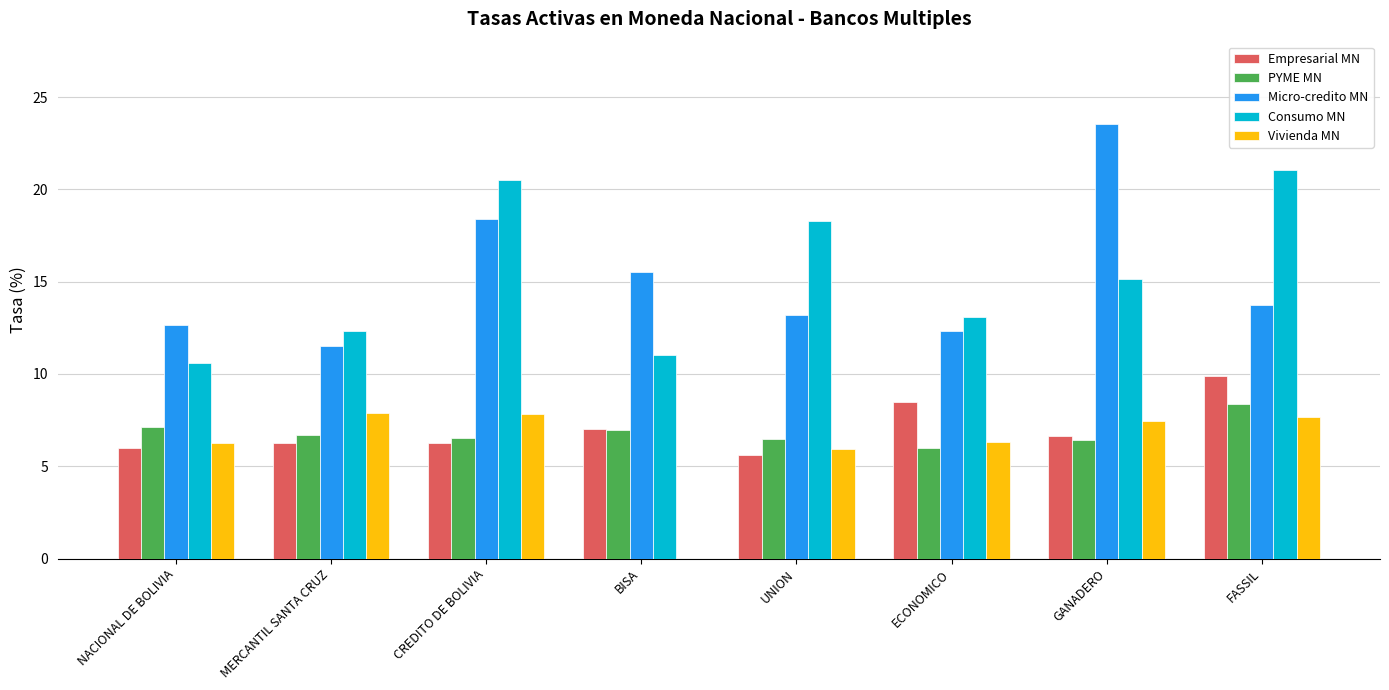

Which category has the highest value across all series?

GANADERO